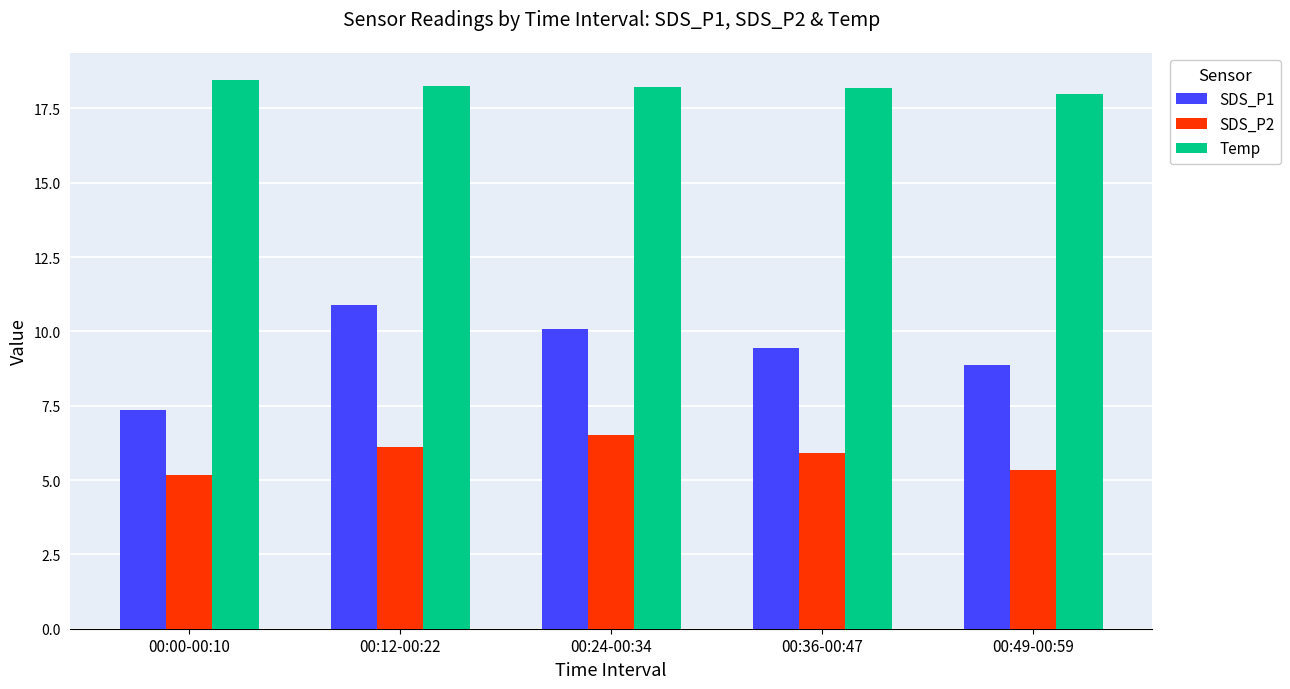

The value of SDS_P1 at 00:24-00:34 is 5.1. True or false?

False